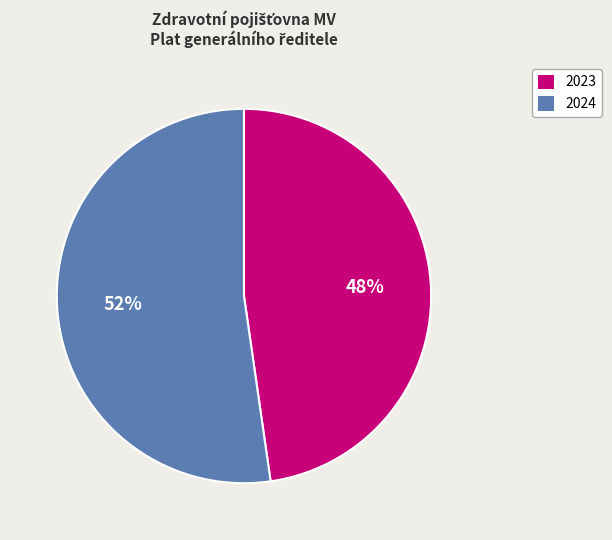

Does any single category account for the majority?

Yes